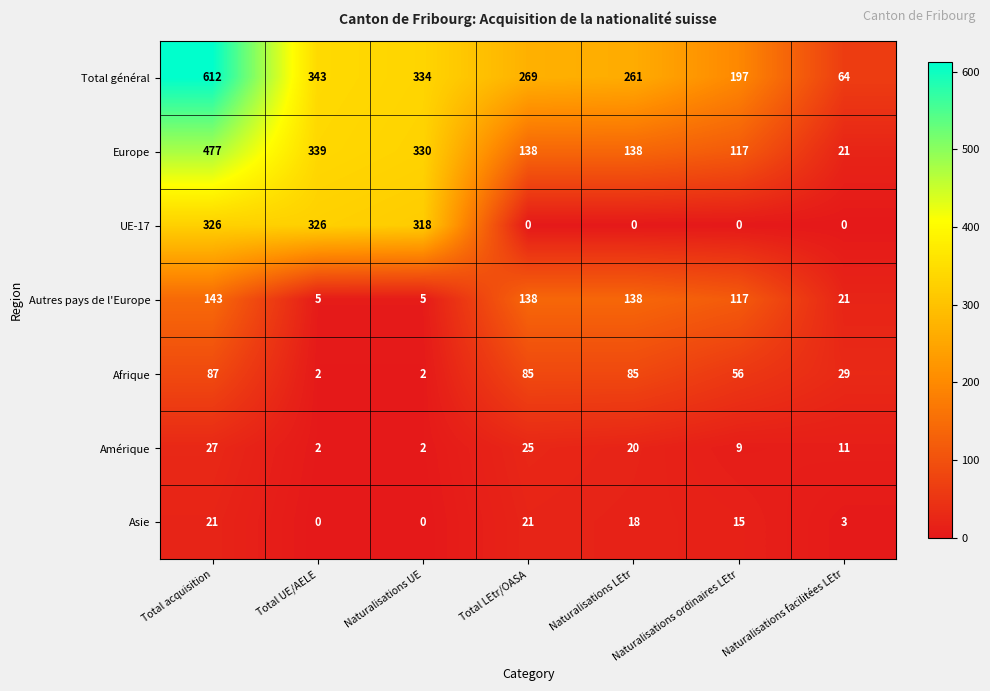

What is the average value of the Amérique series?

14